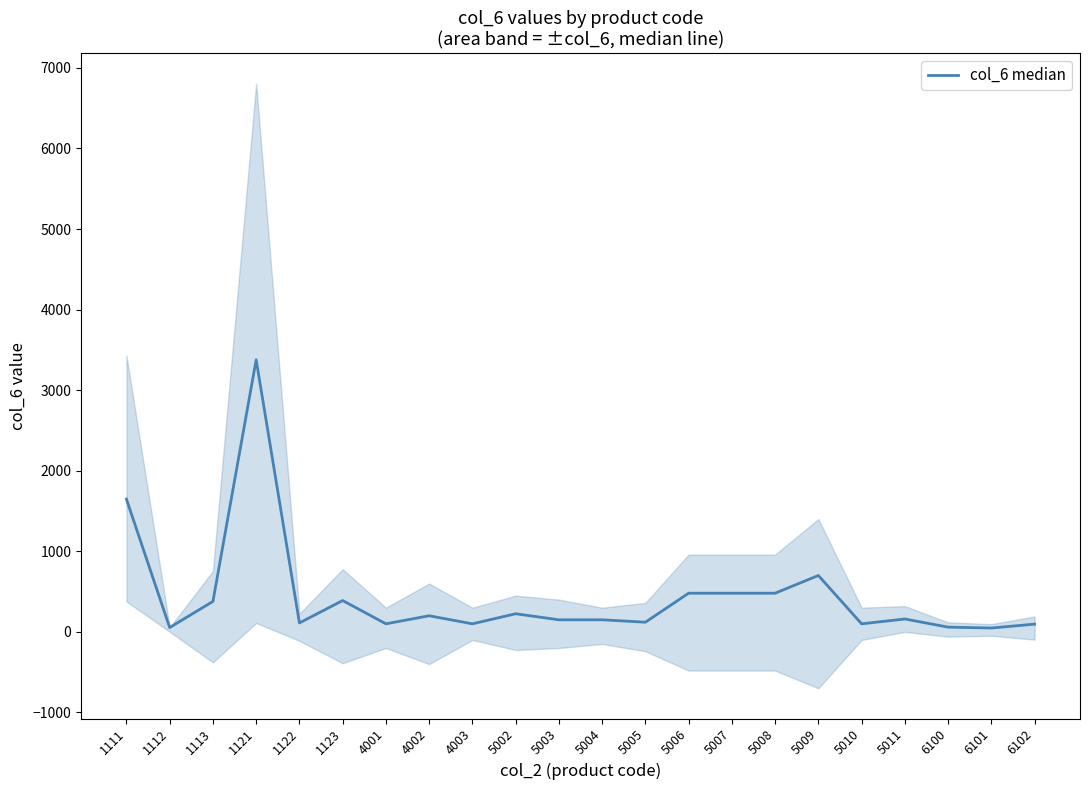

How many points are higher than both their immediate neighbors (excluding endpoints)?

6